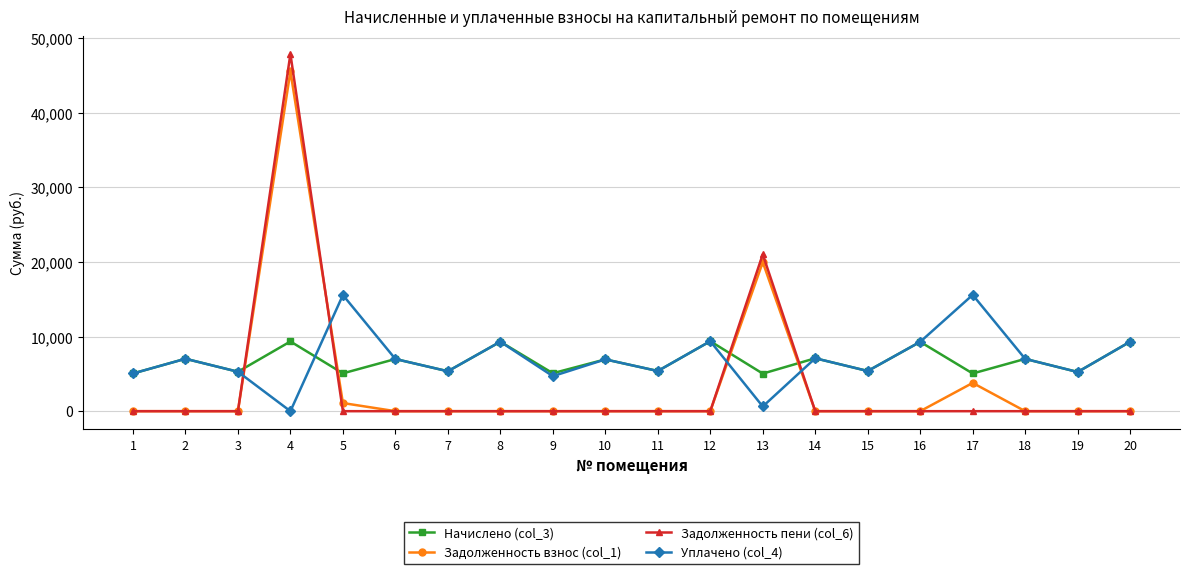

Which category has the highest value across all series?

4